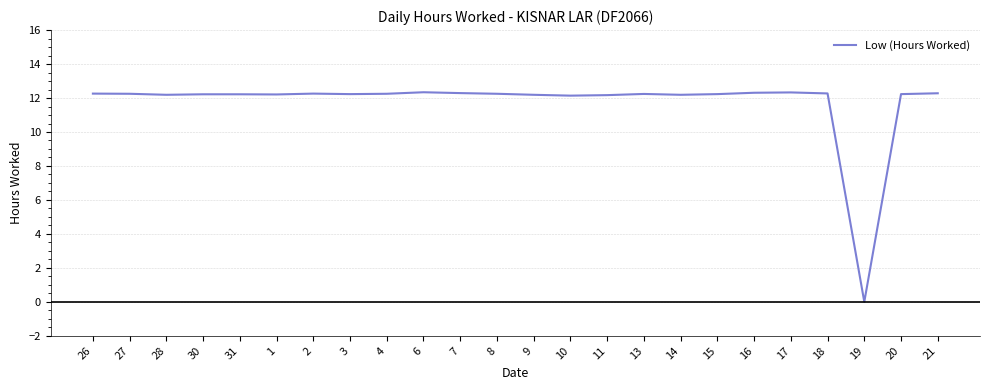

Is it true that the value at 28 is 3.4?

False